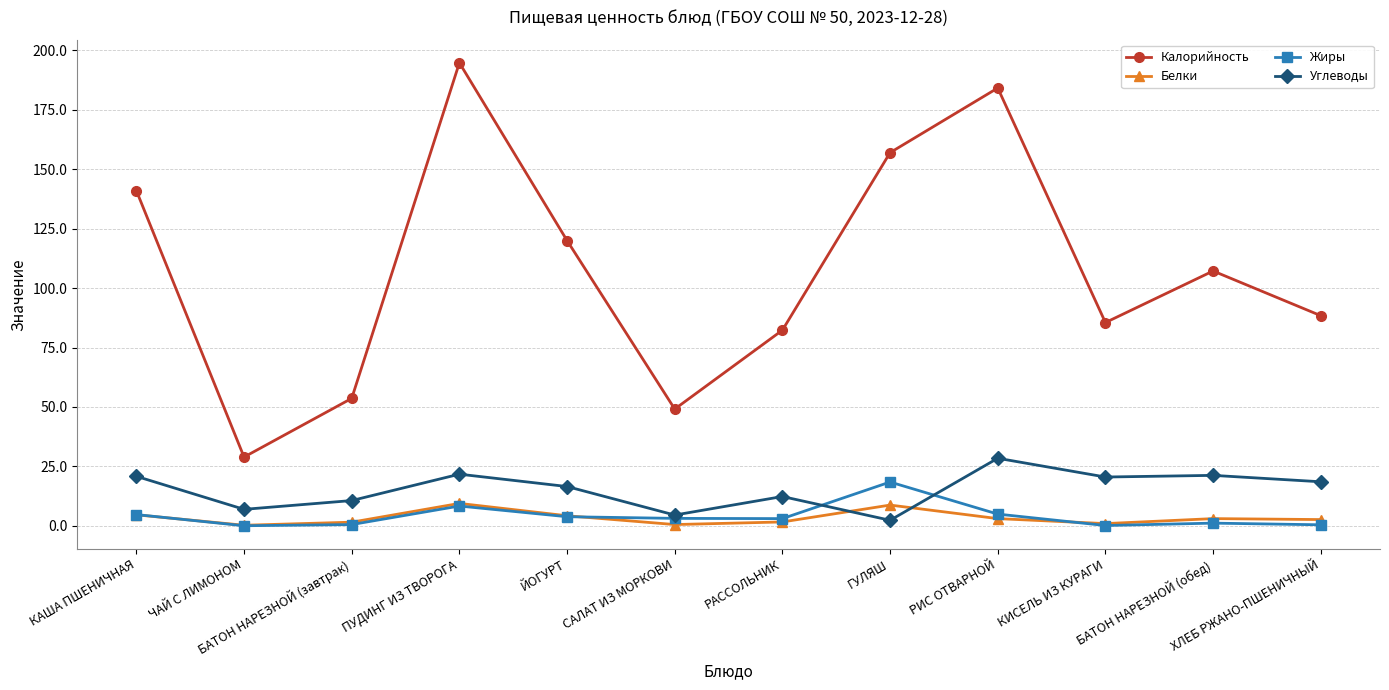

Which series has the widest spread of values?

Калорийность